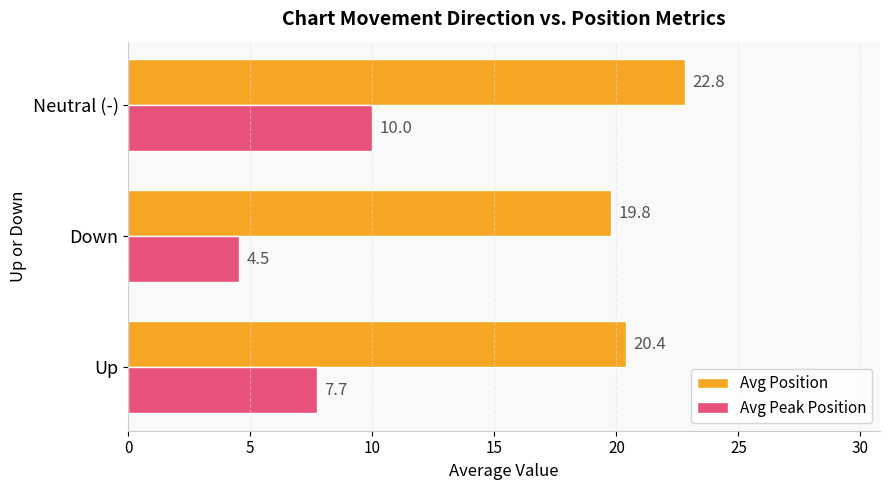

Rank the series by their average value, from highest to lowest.

Avg Position, Avg Peak Position